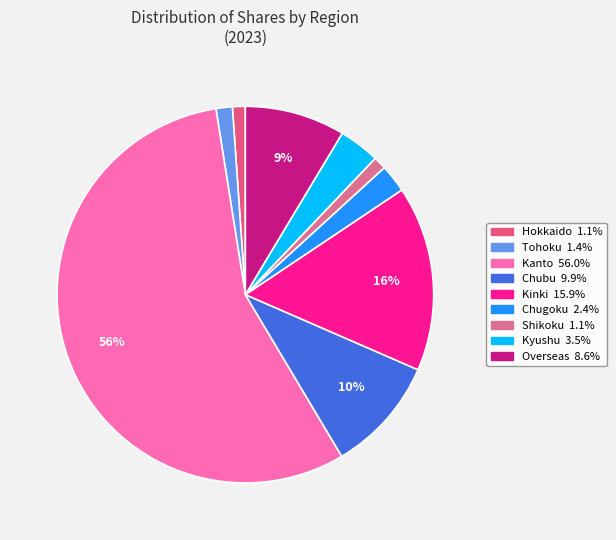

Which slice represents more than half of the pie?

Kanto